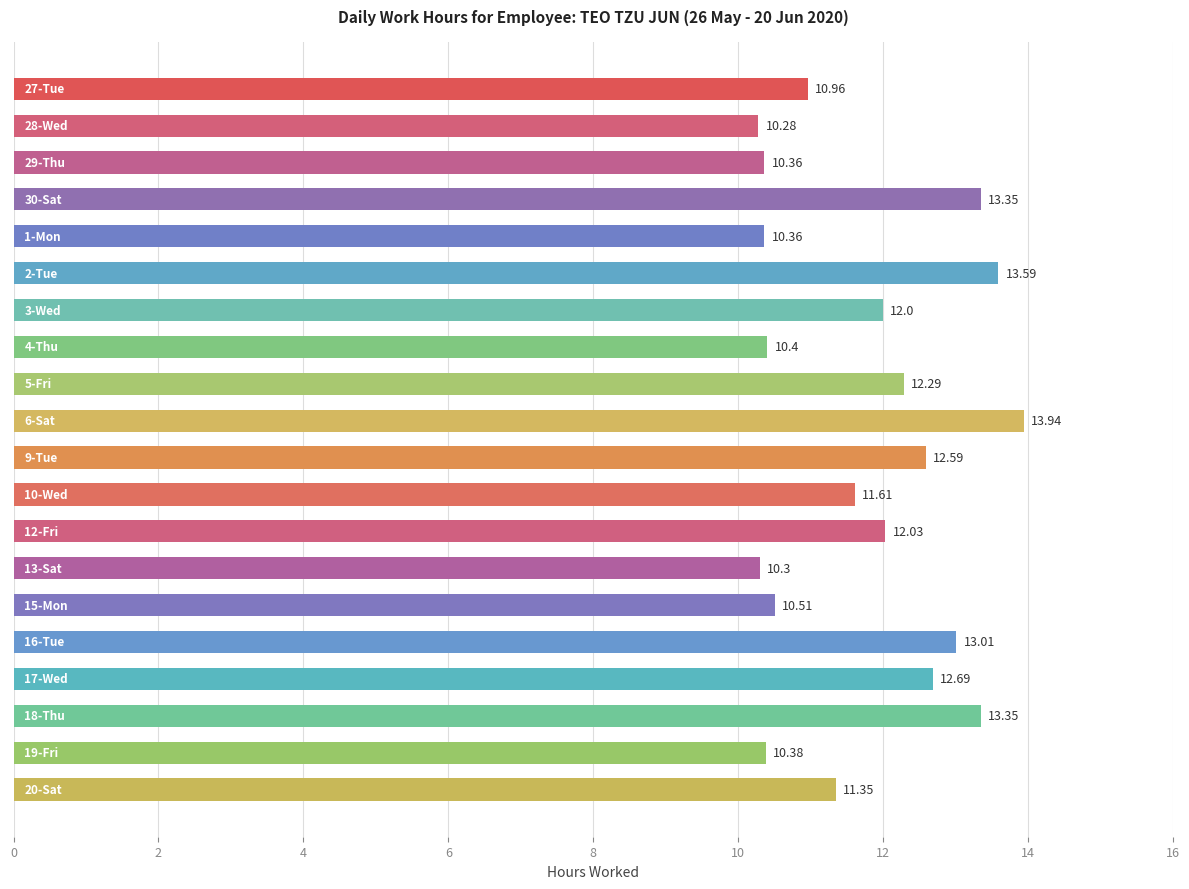

What is the difference between the maximum and minimum values?

3.7